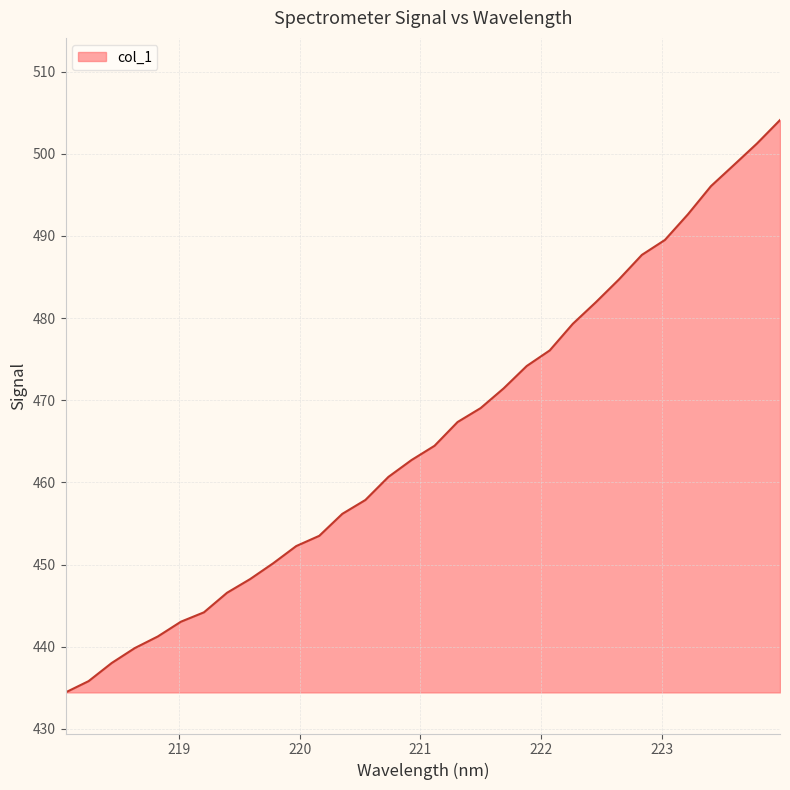

What is the minimum value shown in the chart?

434.4